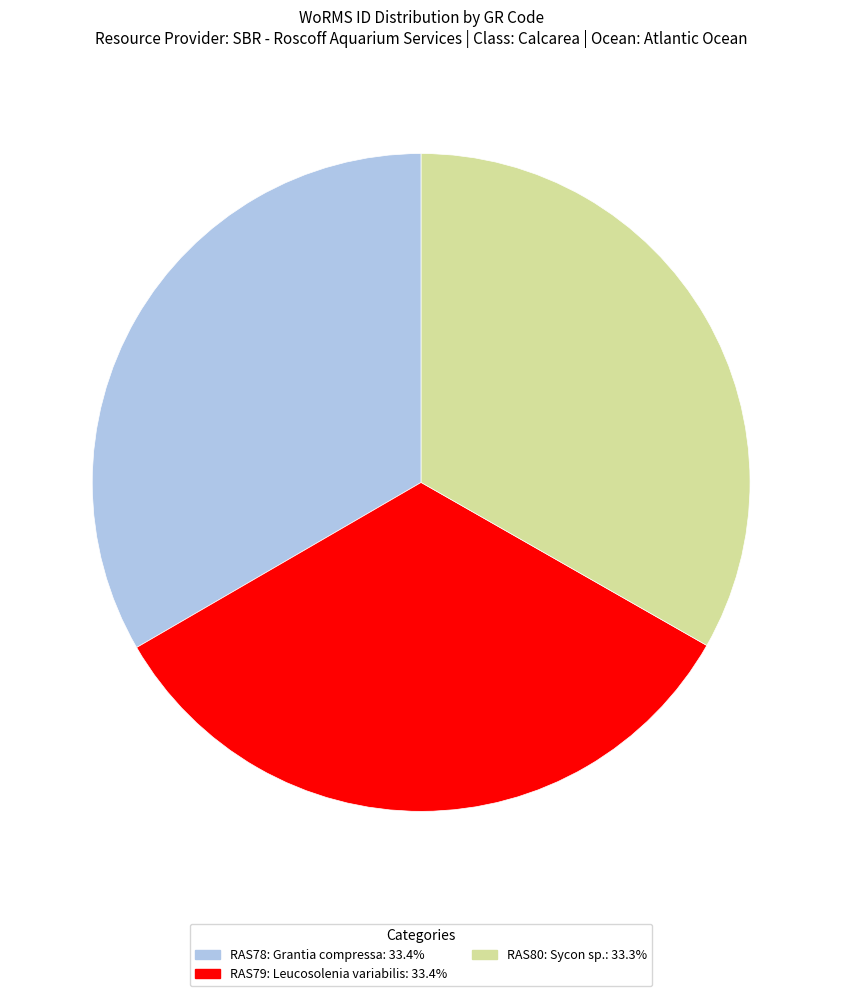

How many segments does this pie chart have?

3